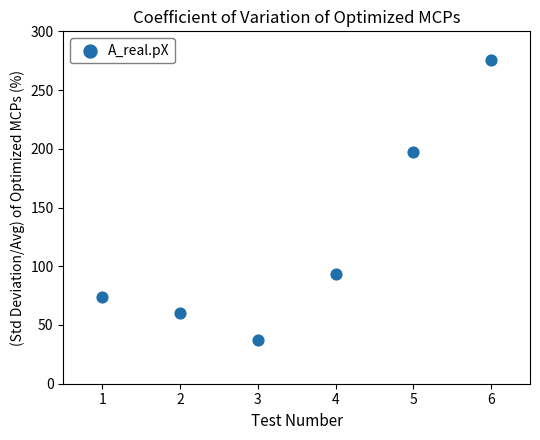

What is the range of X values (max minus min)?

5